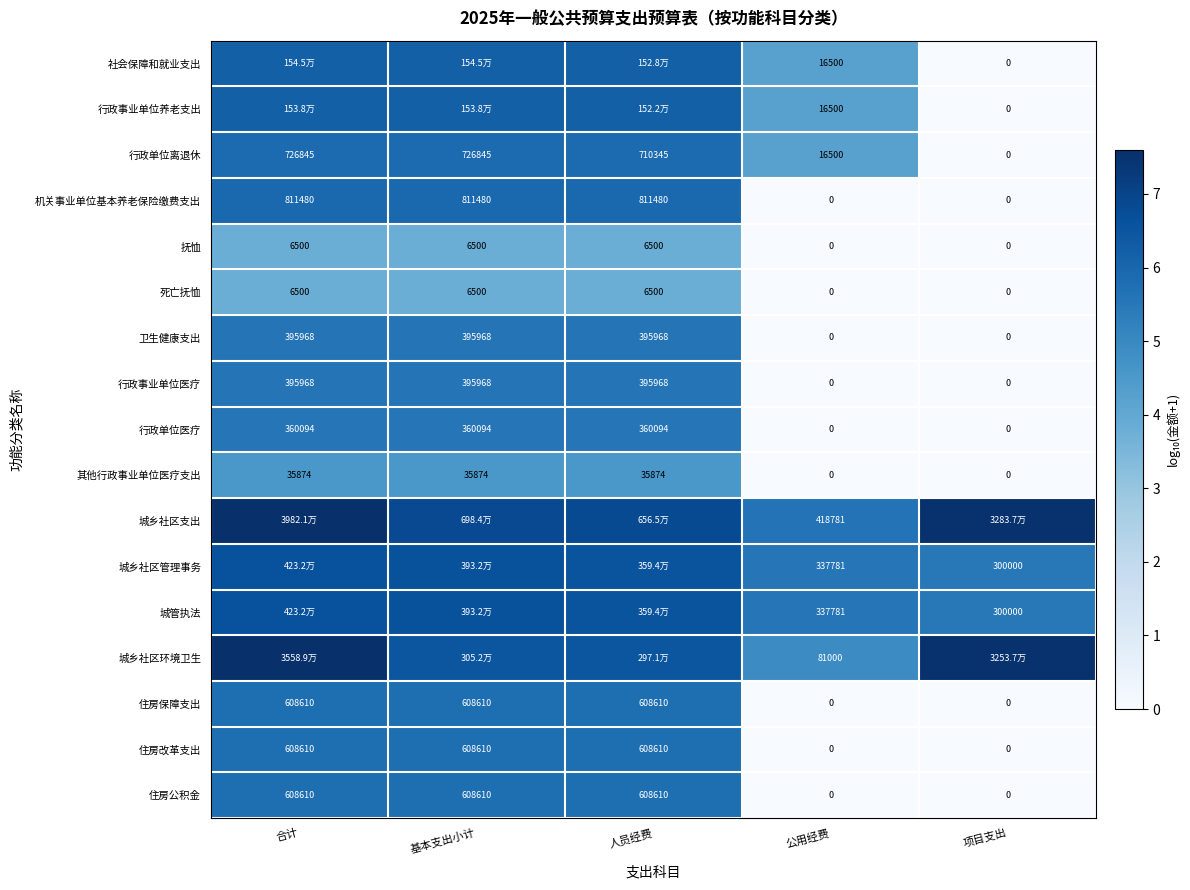

Is the value of 城乡社区管理事务 at 公用经费 greater than the value of 住房改革支出 at 公用经费?

Yes